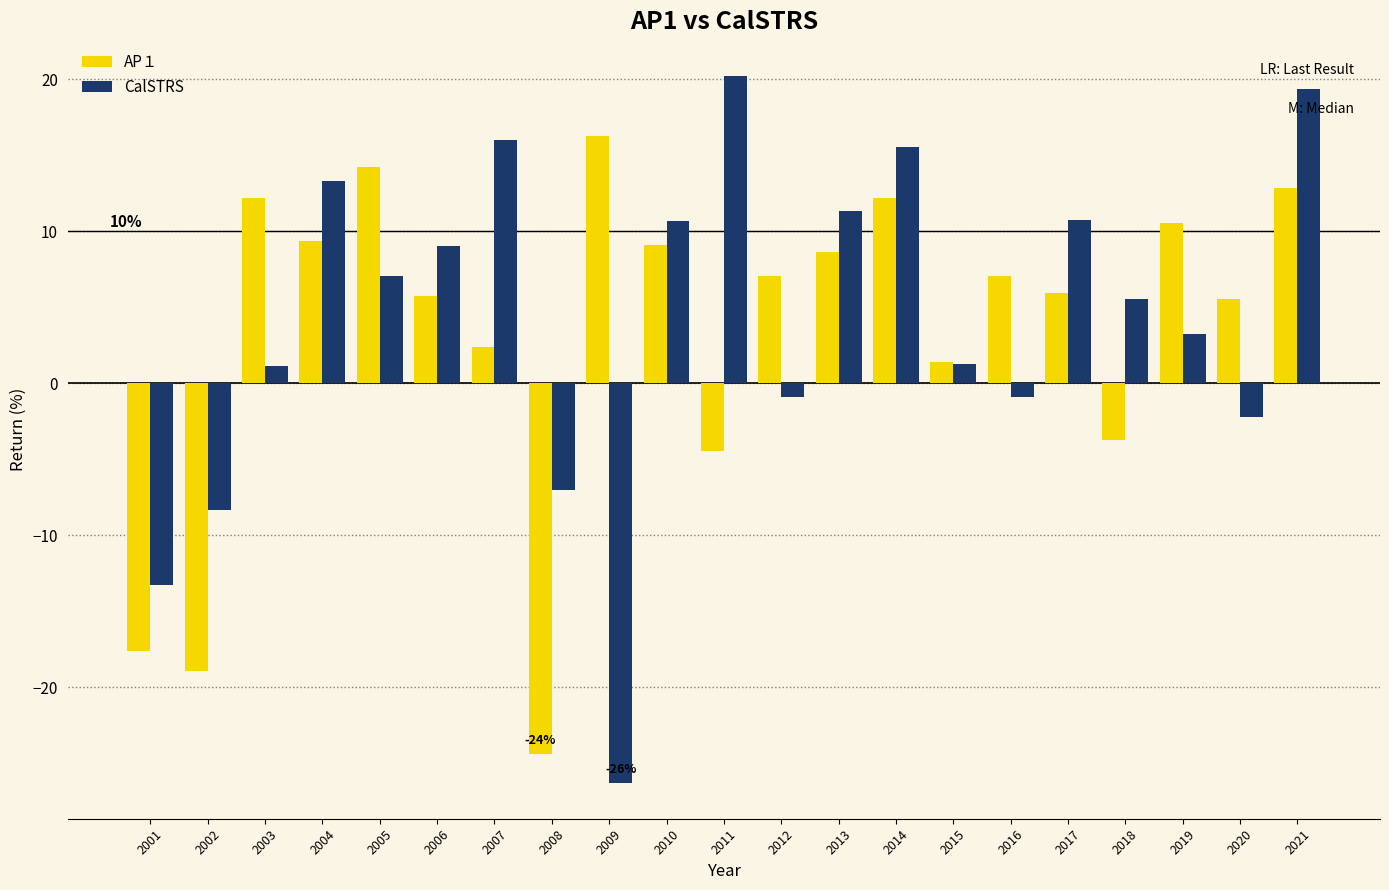

What is the highest value of the AP１ series?

16.3